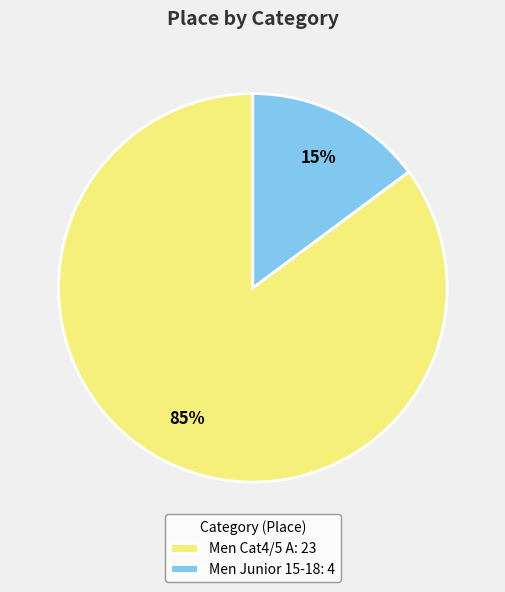

Which slice is the smallest?

Men Junior 15-18